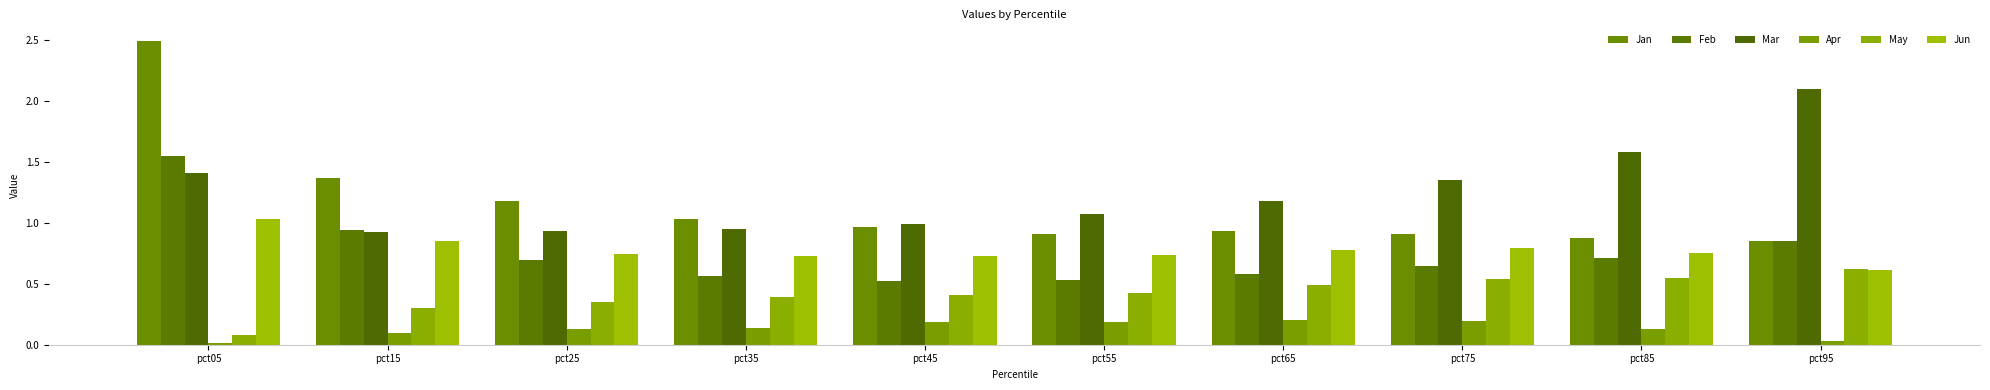

Are the bars horizontal?

No